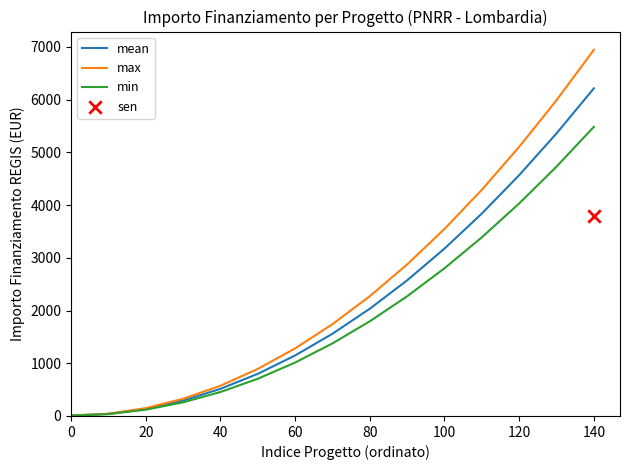

The value of max at 120 is 5103.1. True or false?

True